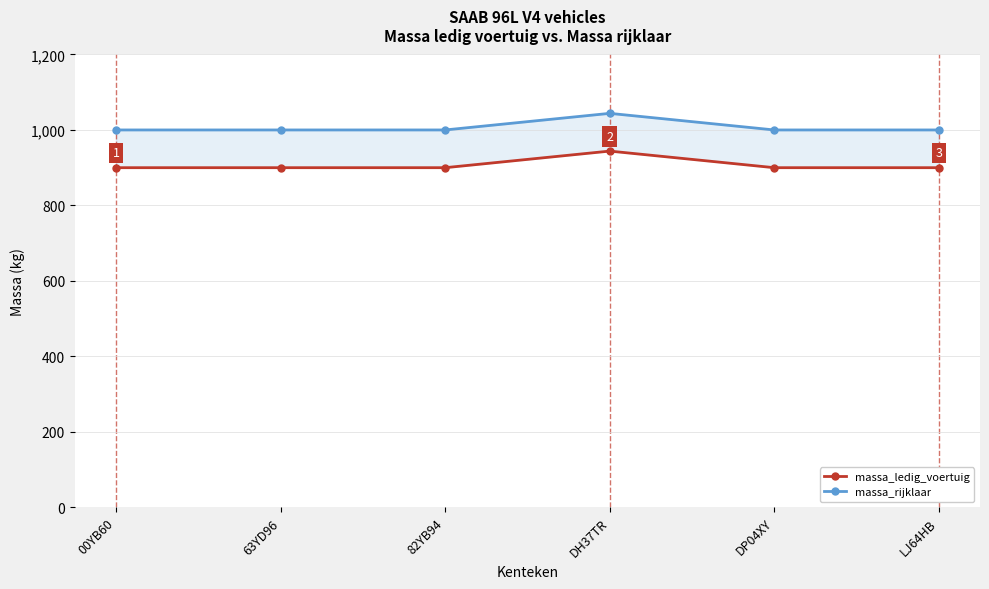

Which category has the lowest value across all series?

00YB60